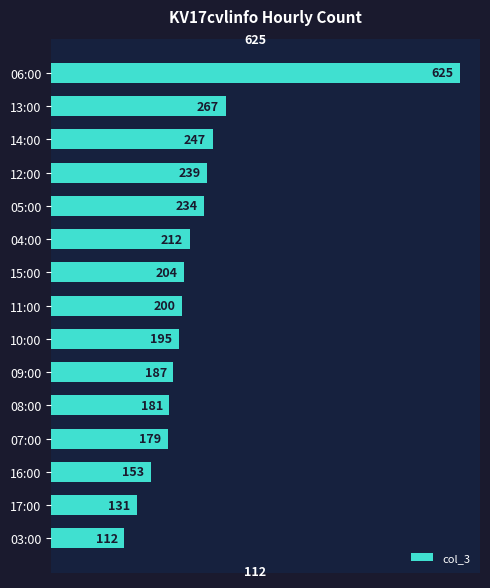

What is the ratio of the value at 15:00 to the value at 13:00?

0.8